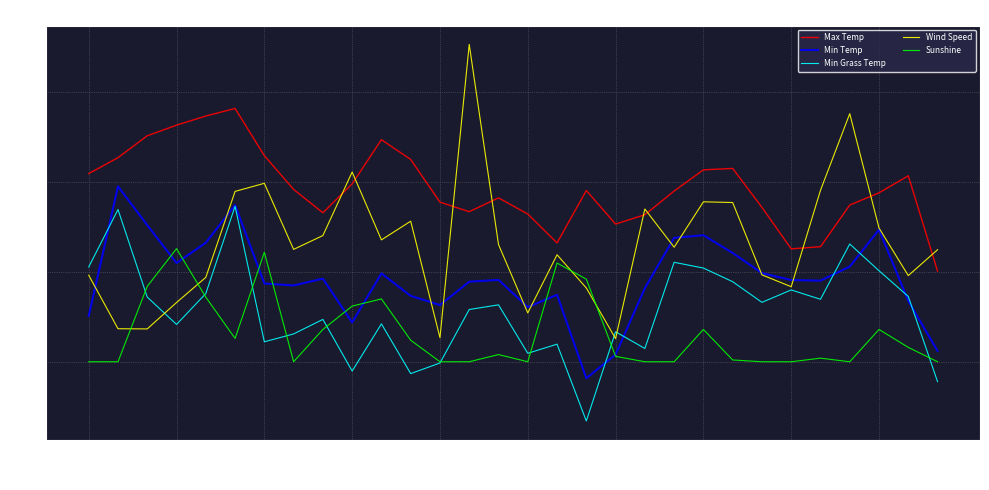

How many times do Sunshine and Min Temp cross each other?

8